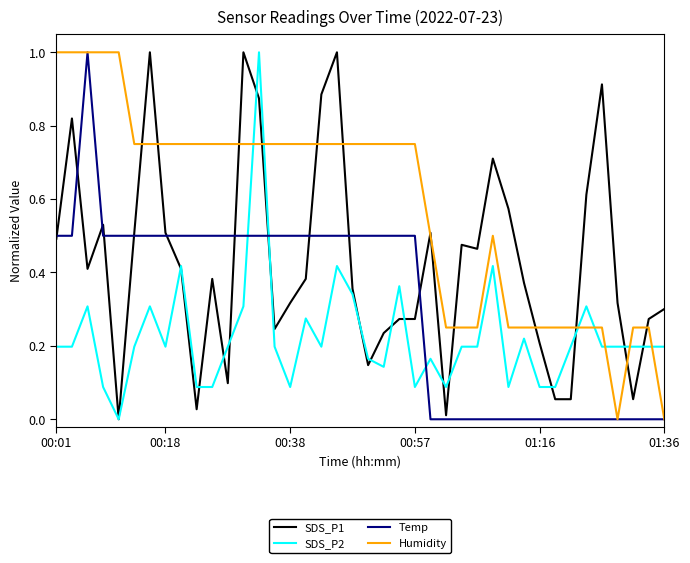

Which series ends up on top after the final intersection of Temp and SDS_P2?

SDS_P2